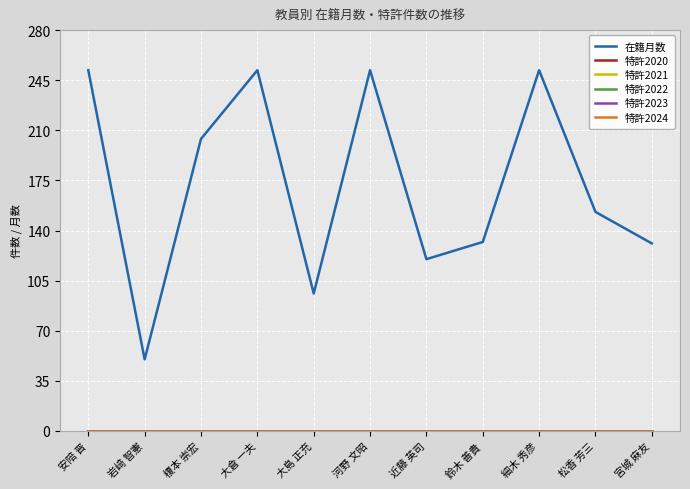

True or false: 特許2020 and 特許2023 intersect in this chart.

False